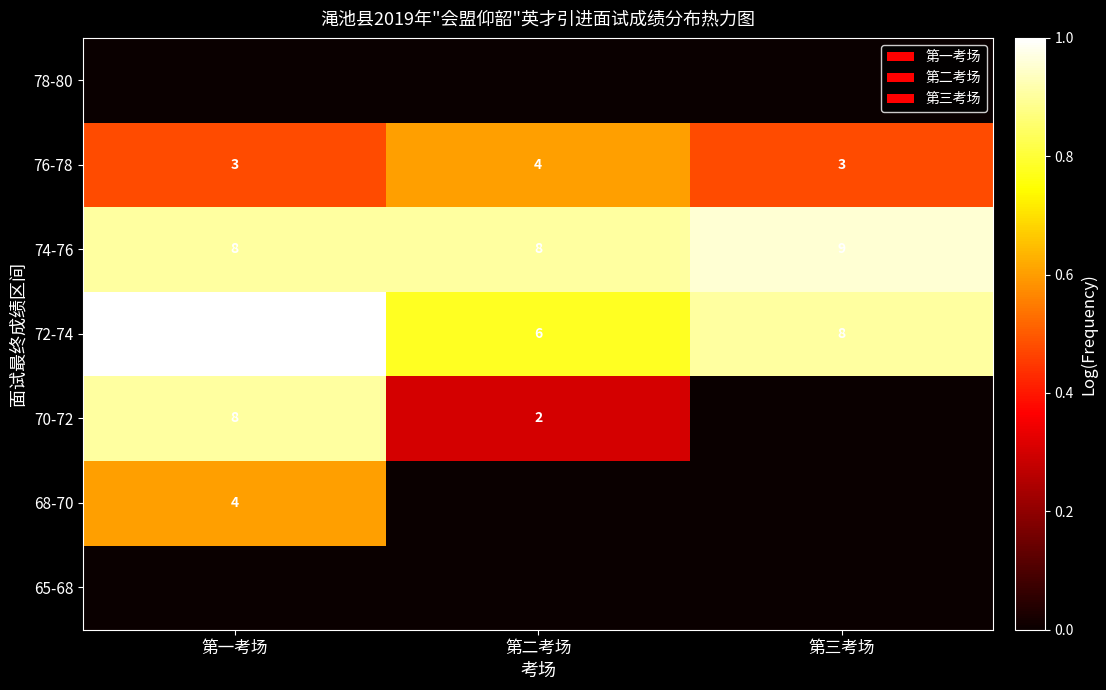

List the labels in order of 72-74 value, smallest first.

第二考场, 第三考场, 第一考场